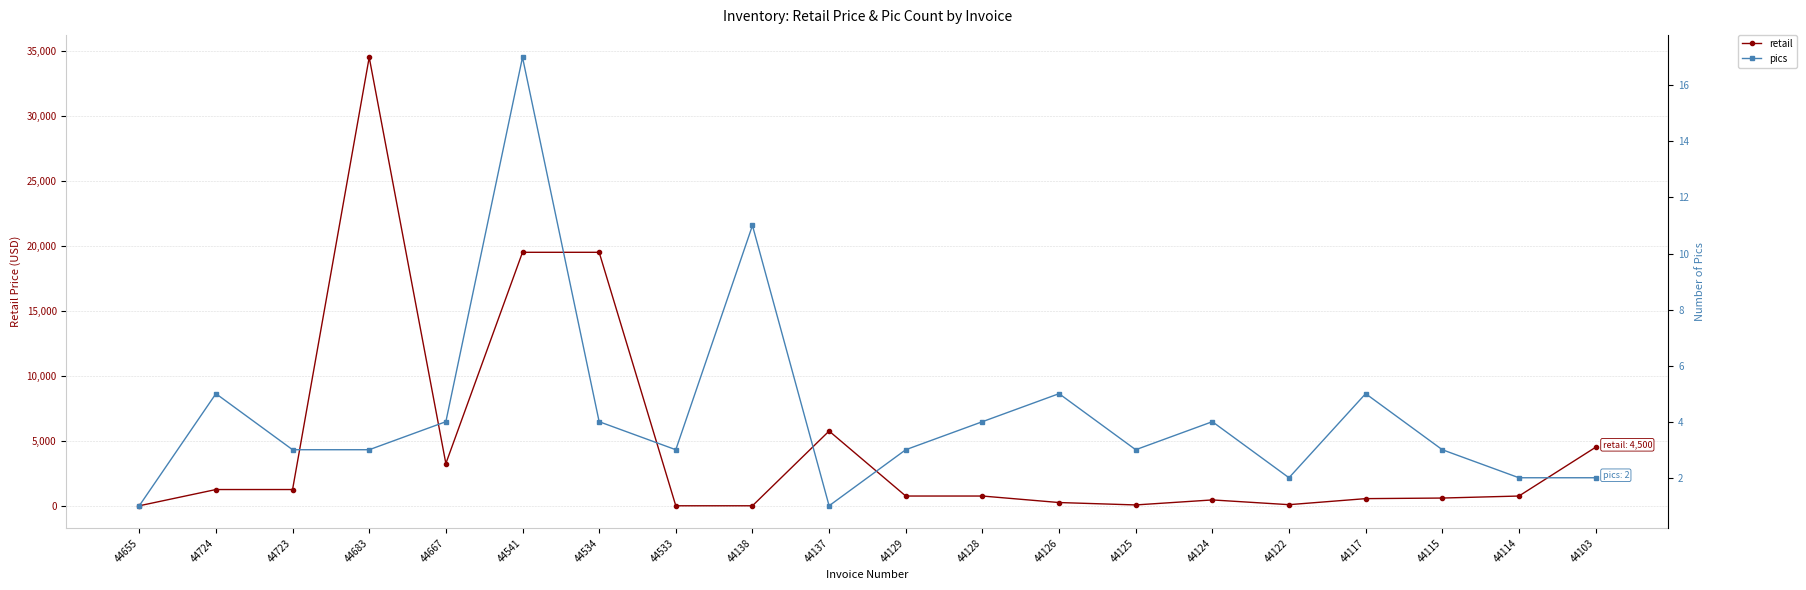

What is the sum of all retail values?

93745